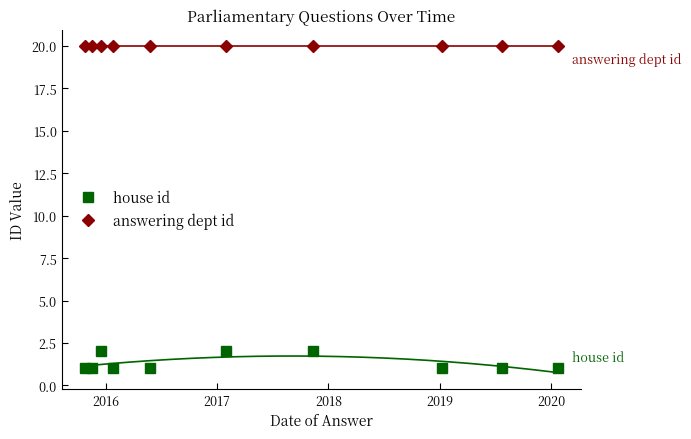

True or false: house id and answering dept id cross at least once.

False